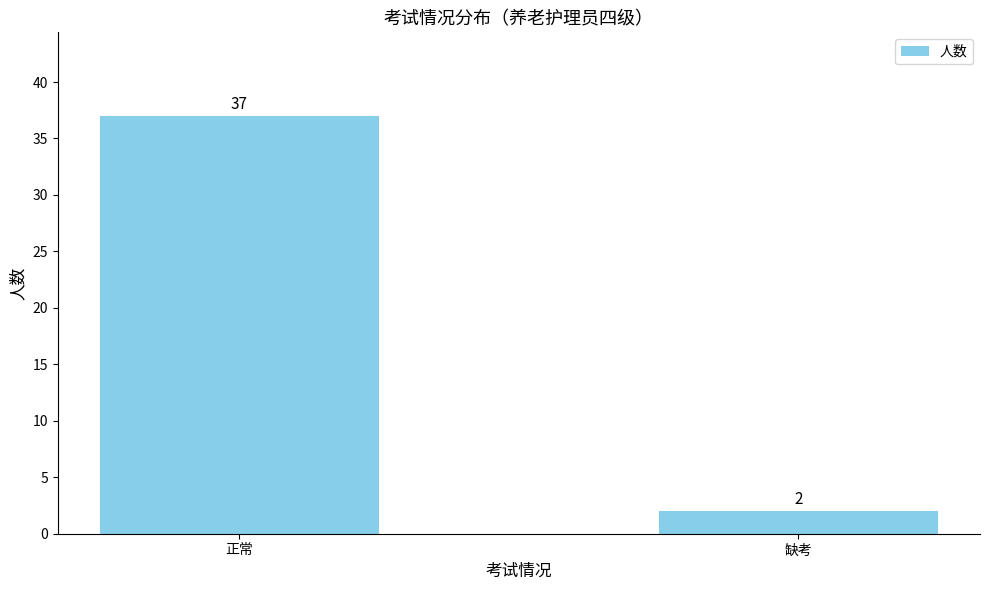

The value at 正常 is 60. True or false?

False